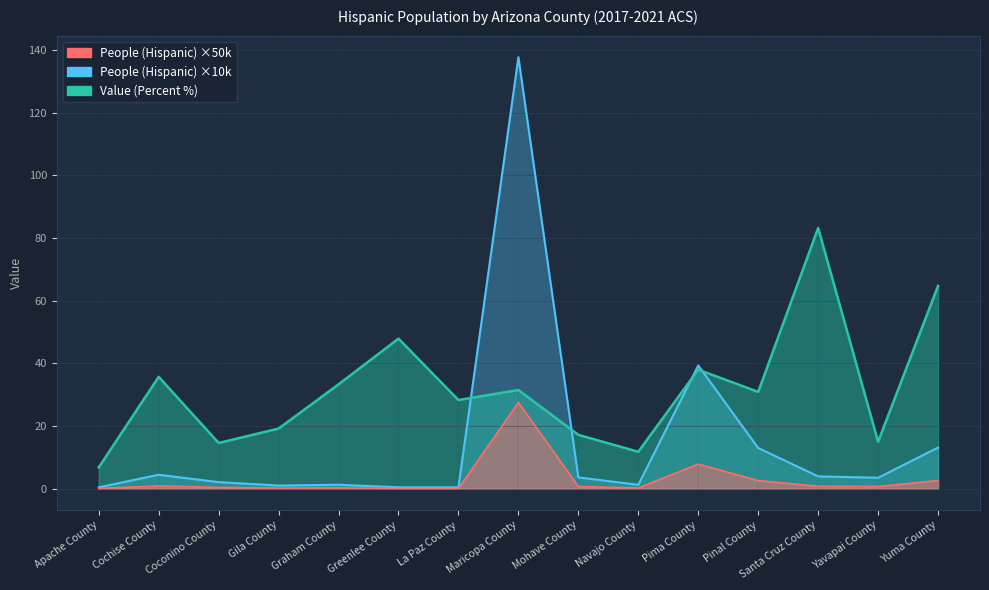

Does the chart display data point markers on the line(s)?

No